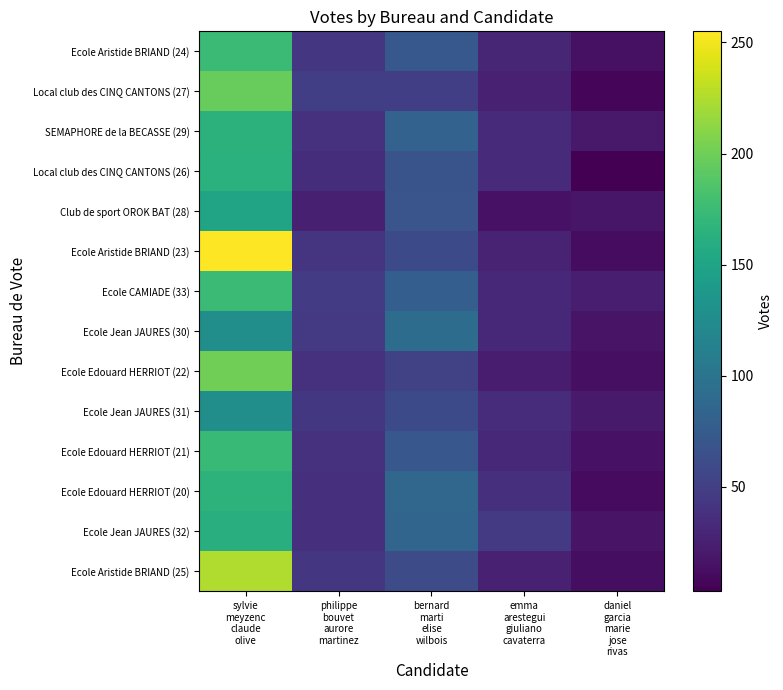

At how many categories does at least one series exceed 77?

2